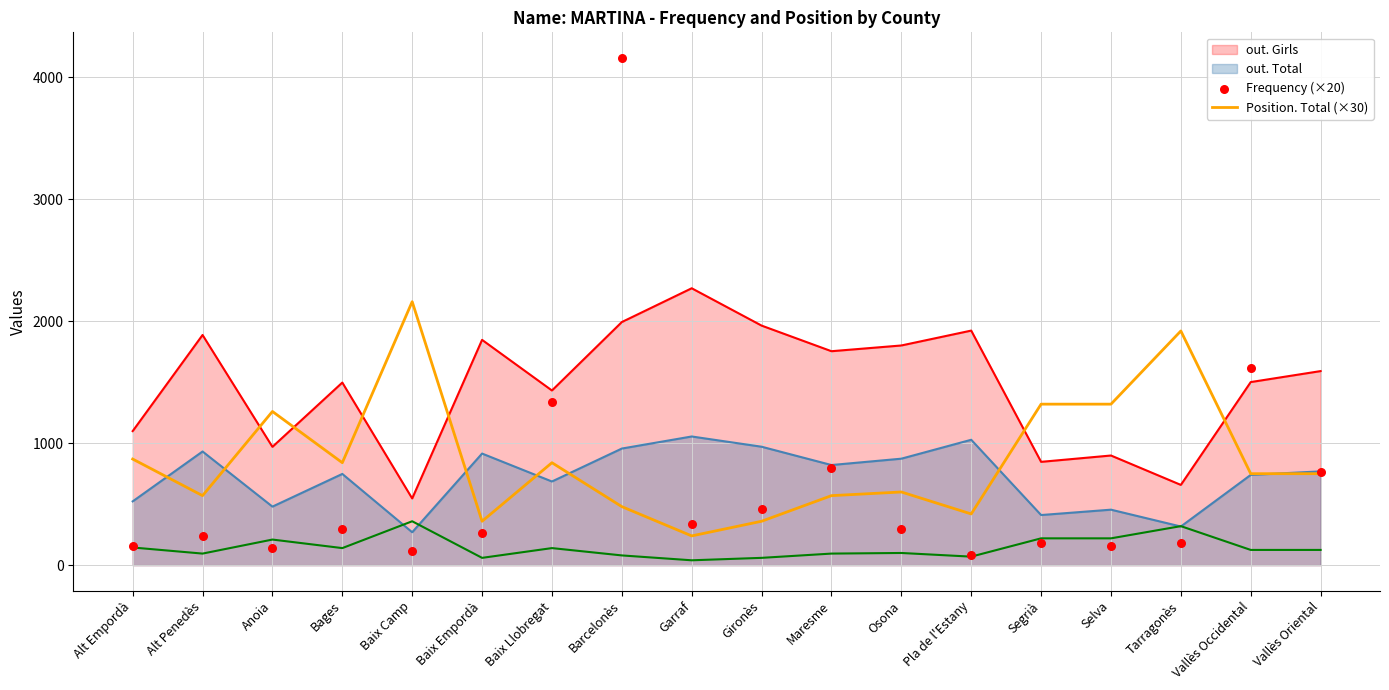

The out. Girls series shows 3487 at Garraf. True or false?

False